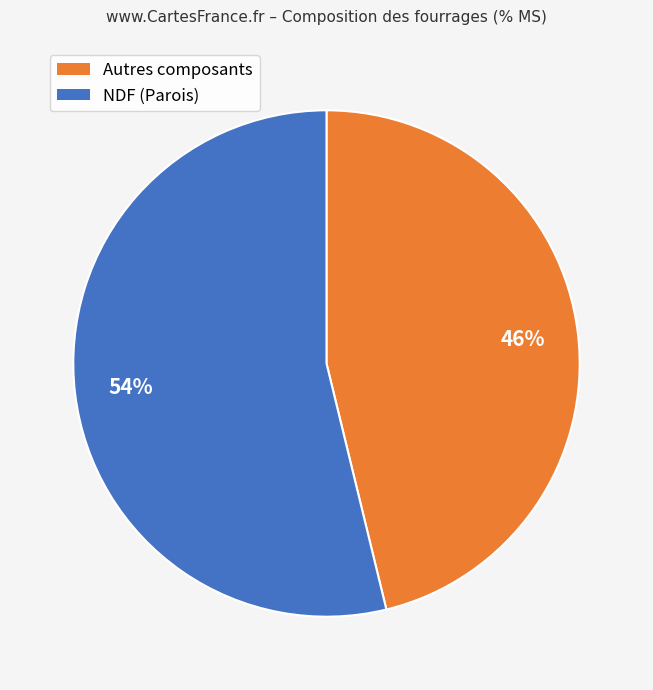

Does any single category account for the majority?

Yes